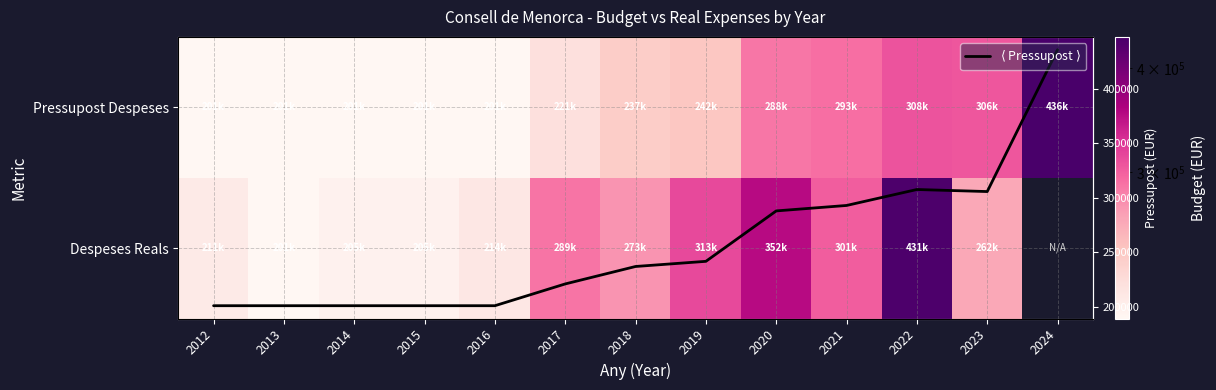

What is the greatest value displayed?

435900.0